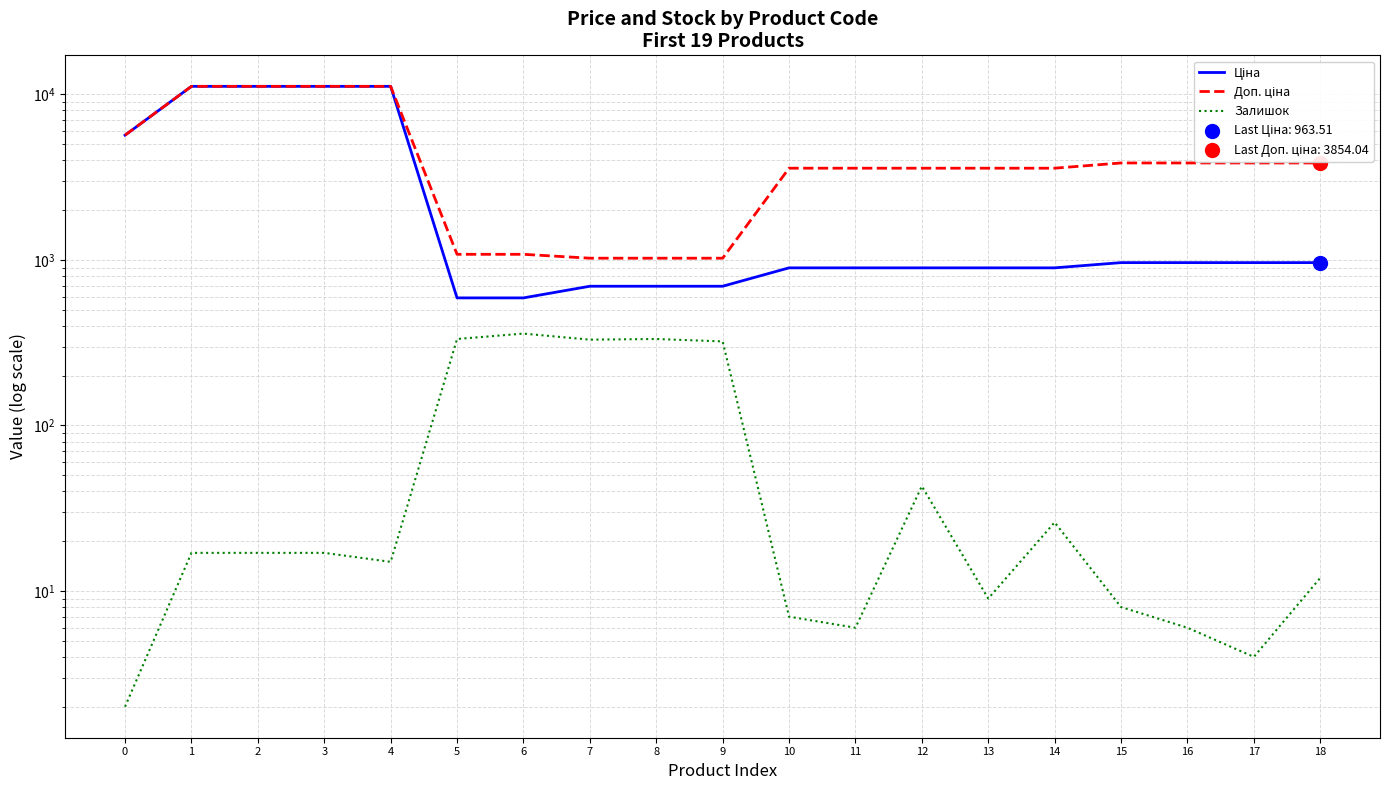

Which series contains the lowest Y value?

Залишок